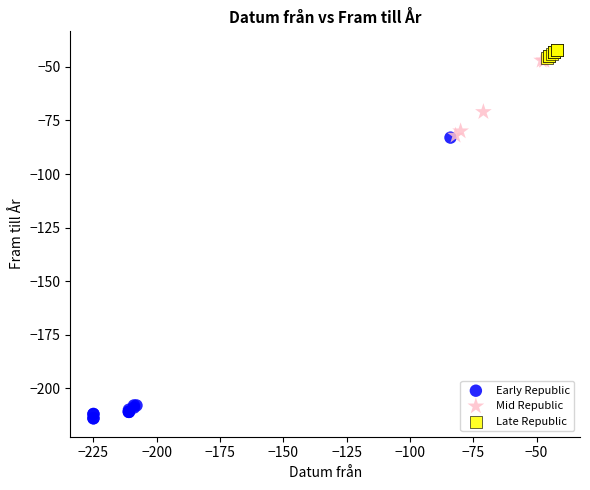

What are all the series names shown in the legend?

Early Republic, Mid Republic, Late Republic